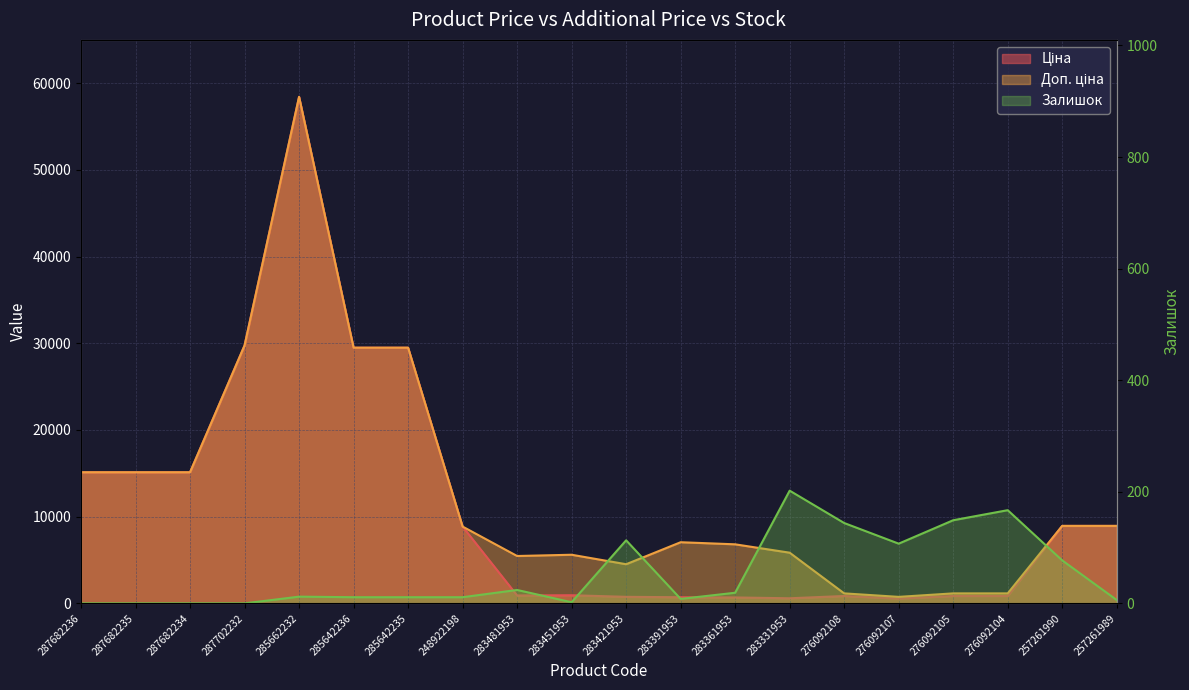

Between 287682235 and 283361953, which is larger?

287682235